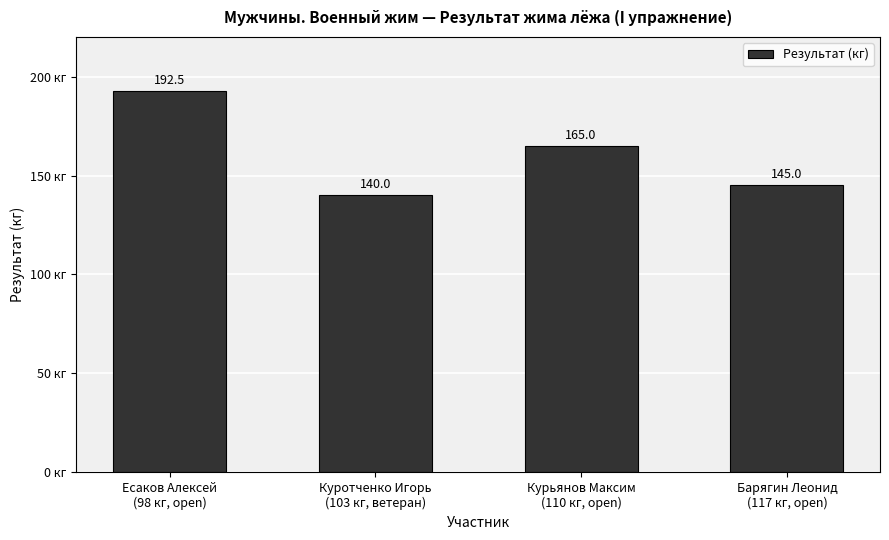

What is the difference between the maximum and minimum values?

52.5